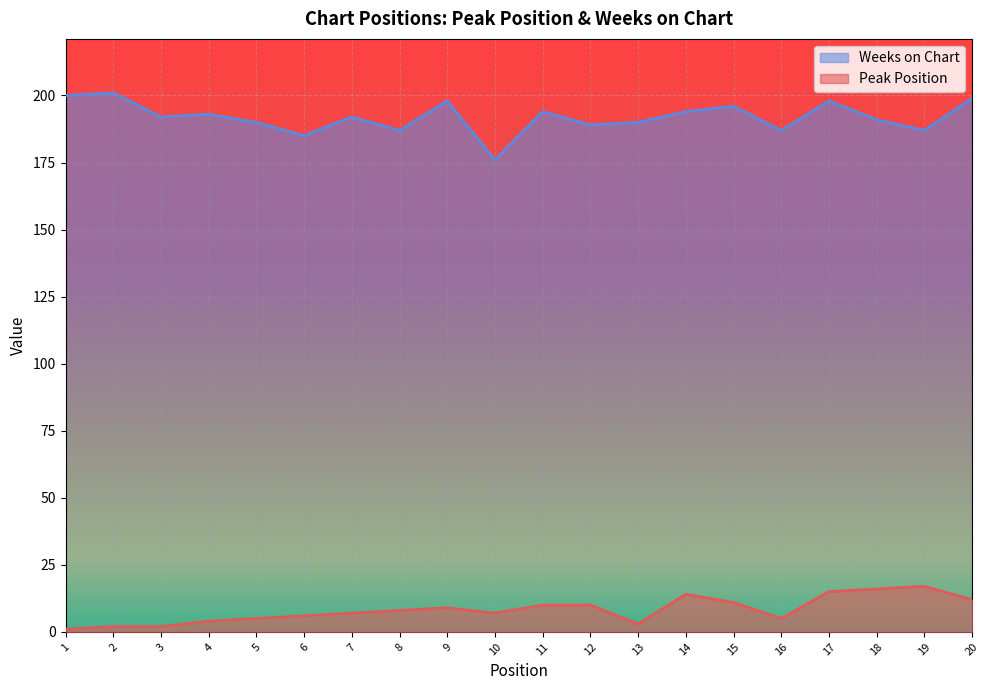

What is the sum of all Peak Position values?

164